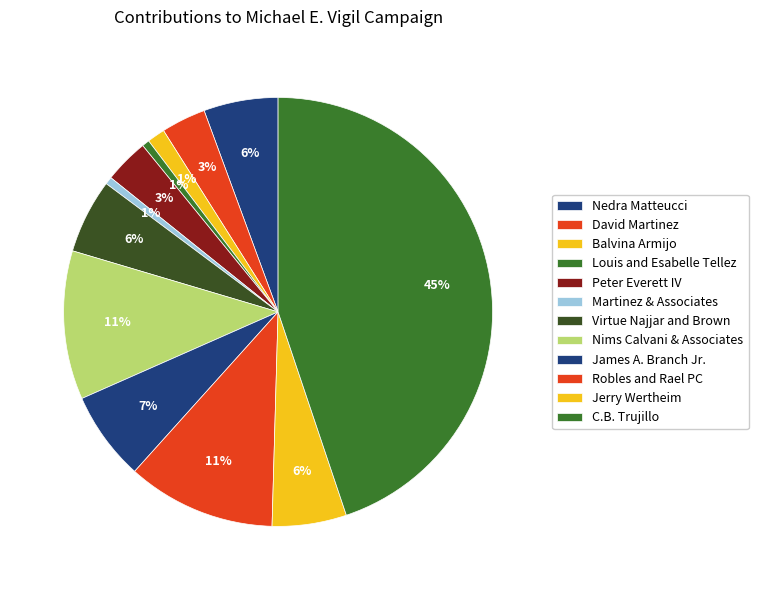

Does Virtue Najjar and Brown account for over 50% of the chart?

No